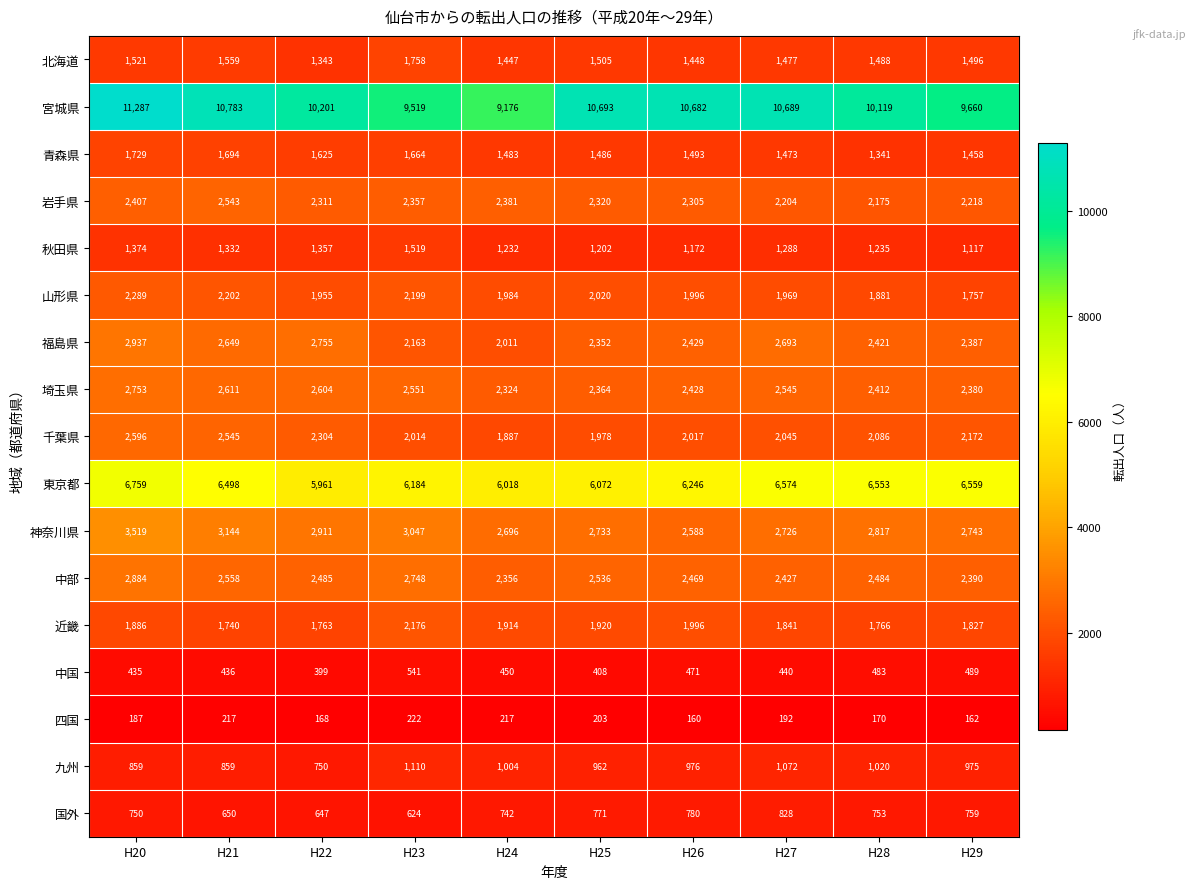

Between H22 and H23, which series saw the biggest shift?

宮城県